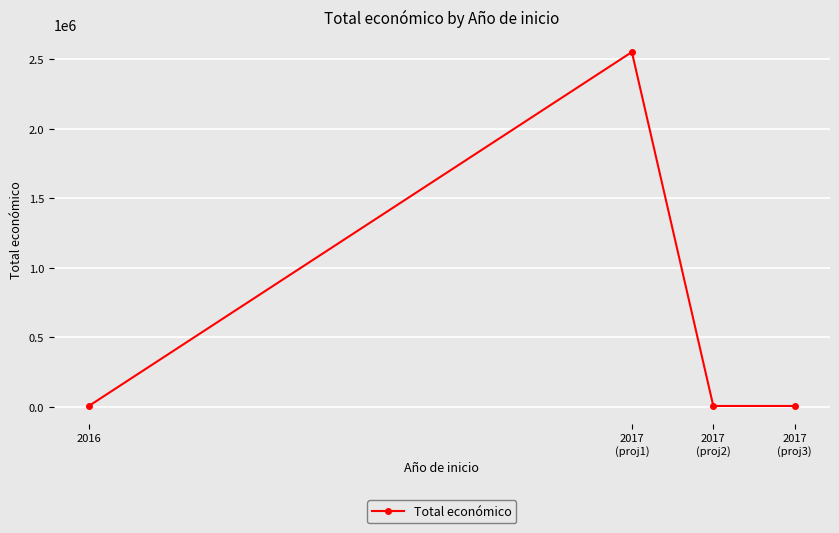

The value at 2017
(proj2) is 5000. True or false?

True